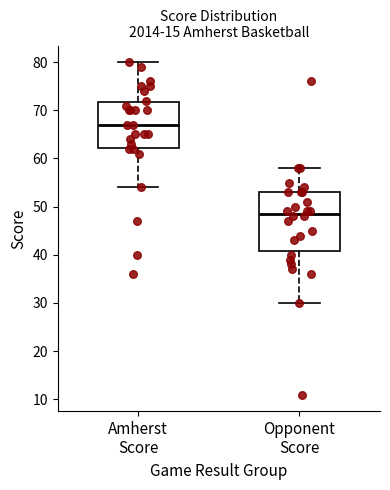

Which box's median line is the highest?

Amherst Score